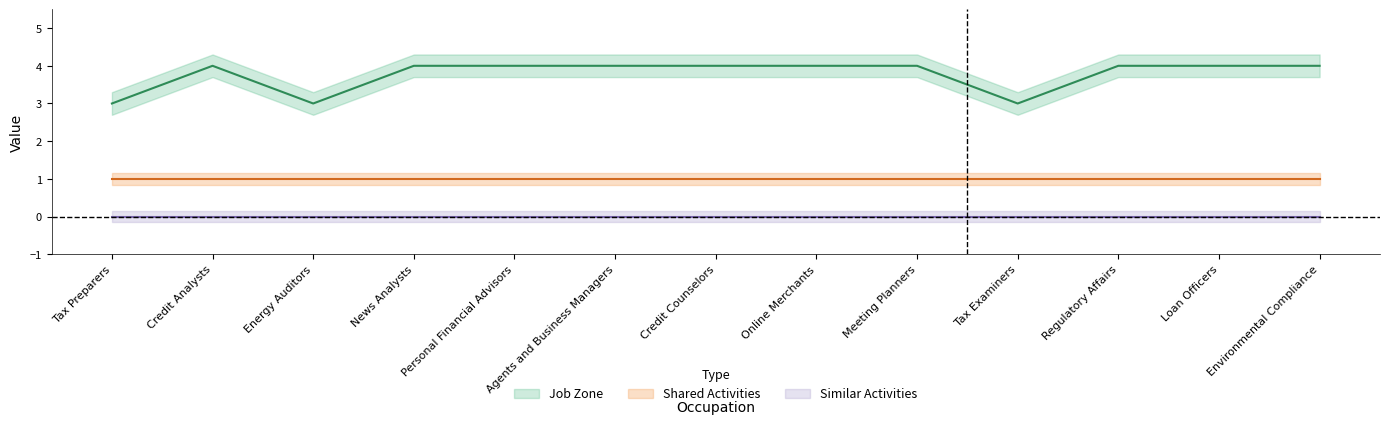

In Job Zone, how many points are lower than both neighbors (excluding endpoints)?

2